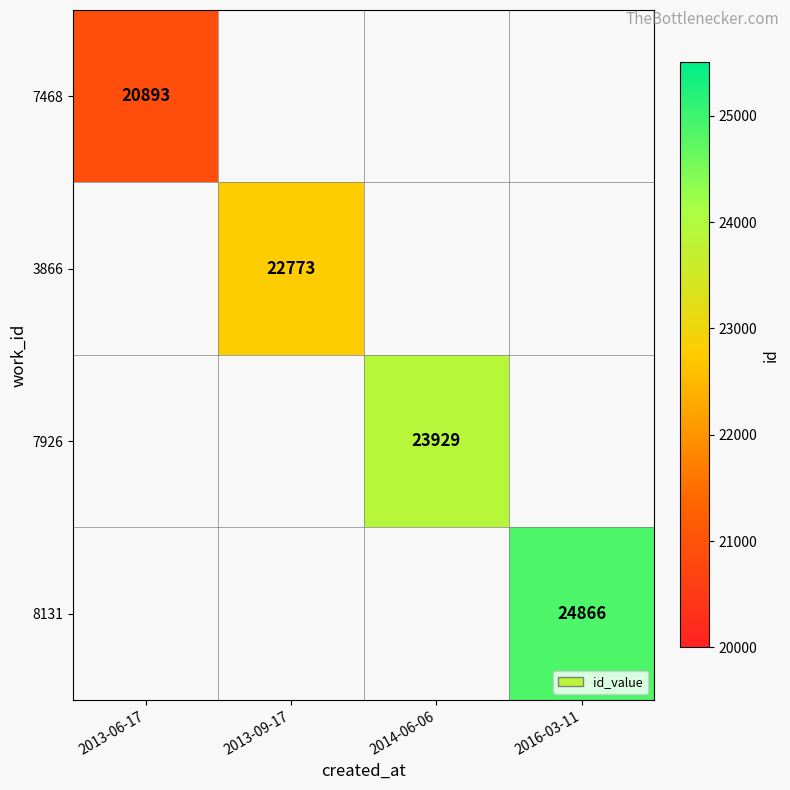

Is it true that 7468 equals 9494 at 2013-06-17?

False